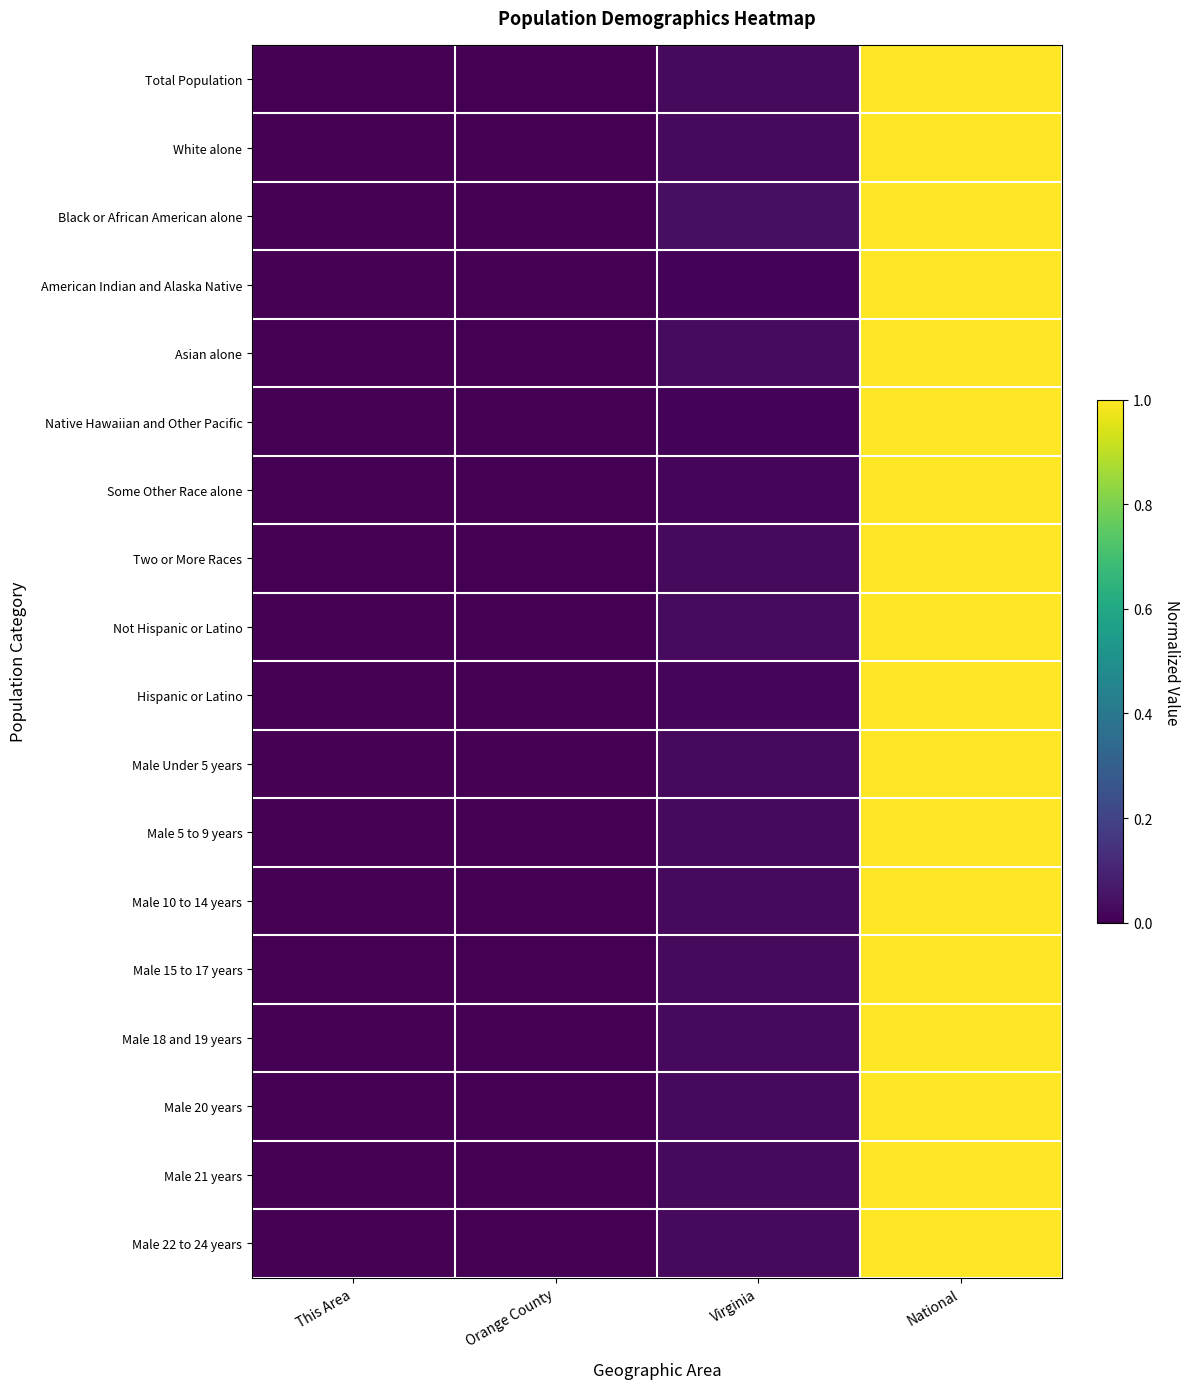

Reading left to right, list all the values displayed in this chart.

Total Population: This Area=0.0	Orange County=0.0	Virginia=0.0	National=1.0
White alone: This Area=0.0	Orange County=0.0	Virginia=0.0	National=1.0
Black or African American alone: This Area=0.0	Orange County=0.0	Virginia=0.0	National=1.0
American Indian and Alaska Native: This Area=0.0	Orange County=0.0	Virginia=0.0	National=1.0
Asian alone: This Area=0.0	Orange County=0.0	Virginia=0.0	National=1.0
Native Hawaiian and Other Pacific: This Area=0.0	Orange County=0.0	Virginia=0.0	National=1.0
Some Other Race alone: This Area=0.0	Orange County=0.0	Virginia=0.0	National=1.0
Two or More Races: This Area=0.0	Orange County=0.0	Virginia=0.0	National=1.0
Not Hispanic or Latino: This Area=0.0	Orange County=0.0	Virginia=0.0	National=1.0
Hispanic or Latino: This Area=0.0	Orange County=0.0	Virginia=0.0	National=1.0
Male Under 5 years: This Area=0.0	Orange County=0.0	Virginia=0.0	National=1.0
Male 5 to 9 years: This Area=0.0	Orange County=0.0	Virginia=0.0	National=1.0
Male 10 to 14 years: This Area=0.0	Orange County=0.0	Virginia=0.0	National=1.0
Male 15 to 17 years: This Area=0.0	Orange County=0.0	Virginia=0.0	National=1.0
Male 18 and 19 years: This Area=0.0	Orange County=0.0	Virginia=0.0	National=1.0
Male 20 years: This Area=0.0	Orange County=0.0	Virginia=0.0	National=1.0
Male 21 years: This Area=0.0	Orange County=0.0	Virginia=0.0	National=1.0
Male 22 to 24 years: This Area=0.0	Orange County=0.0	Virginia=0.0	National=1.0